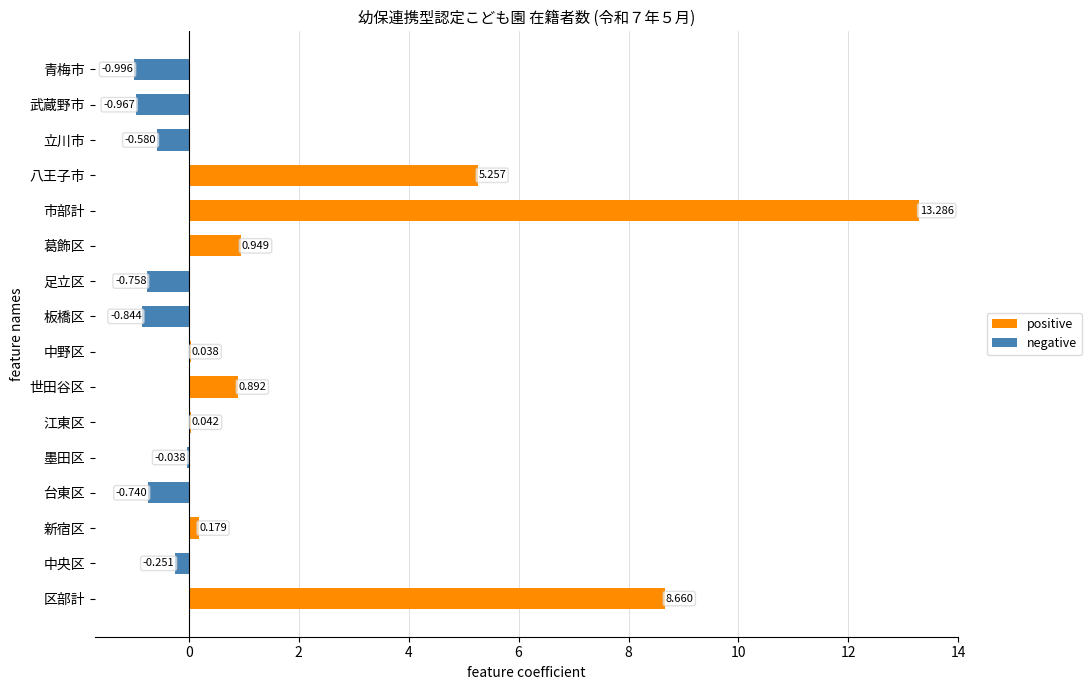

Is the value of negative at 台東区 greater than the value of positive at 葛飾区?

No